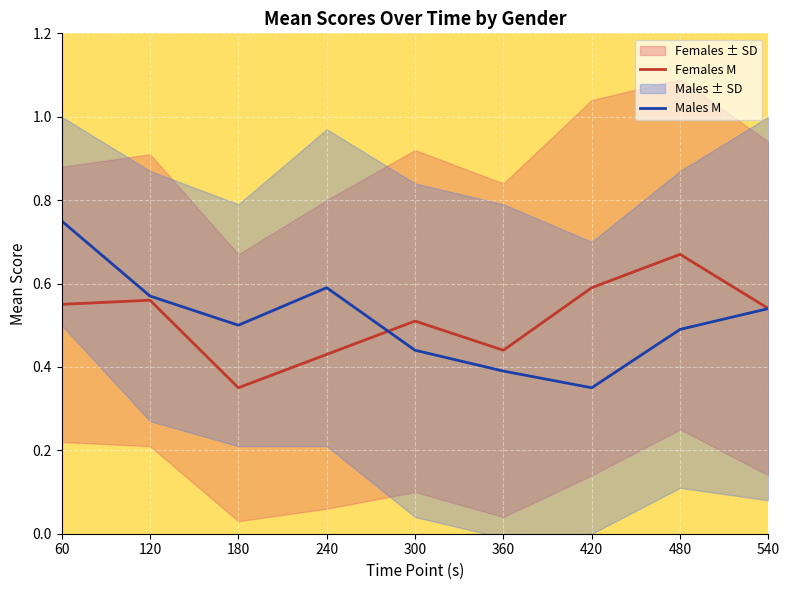

Rank the categories by Males M value from highest to lowest.

60, 240, 120, 540, 180, 480, 300, 360, 420